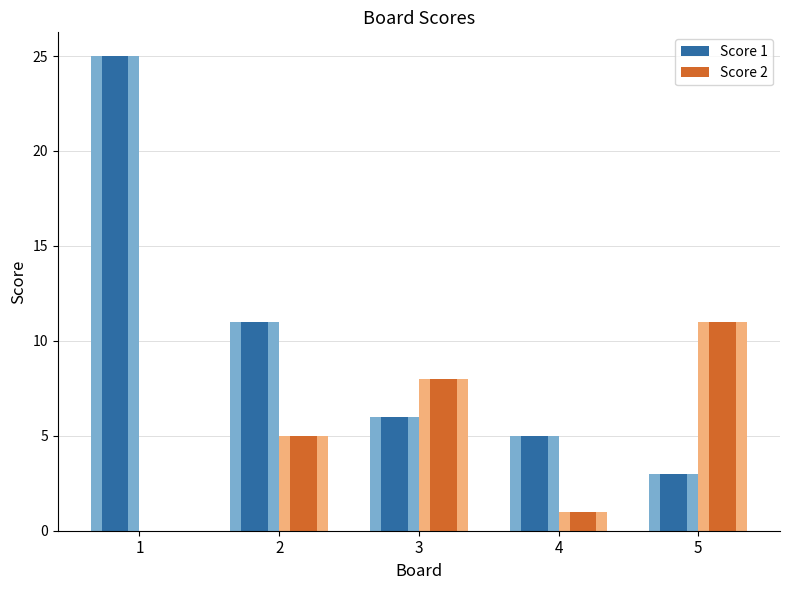

At how many categories does at least one series exceed 8?

3